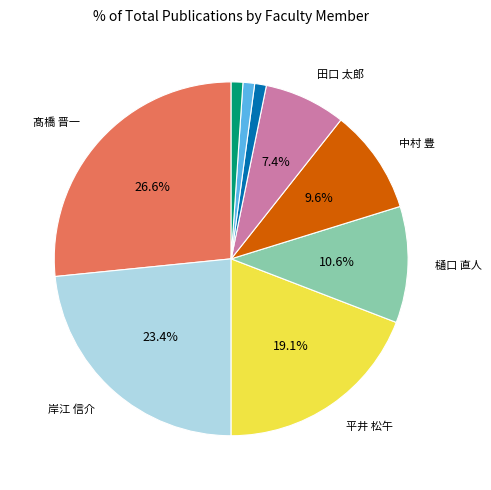

Is there a majority slice in this chart?

No